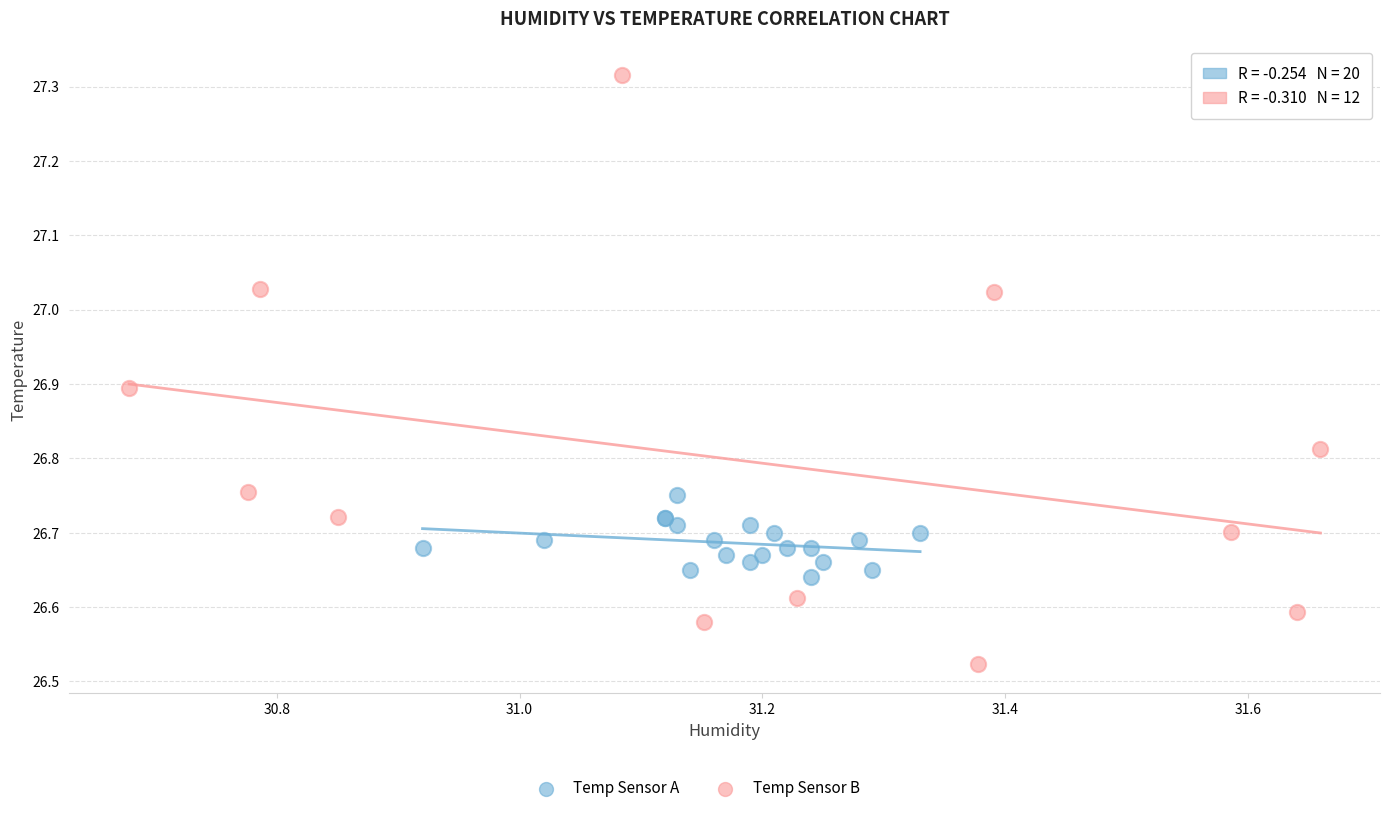

Which series reaches the minimum Y coordinate?

Temp Sensor B